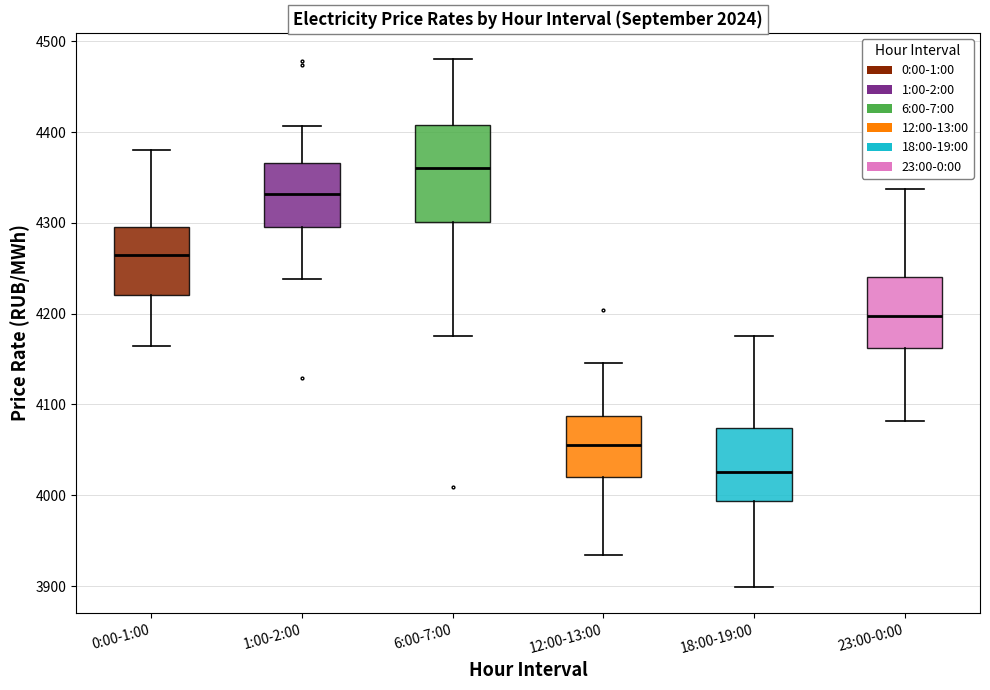

Which box's median line is the highest?

6:00-7:00